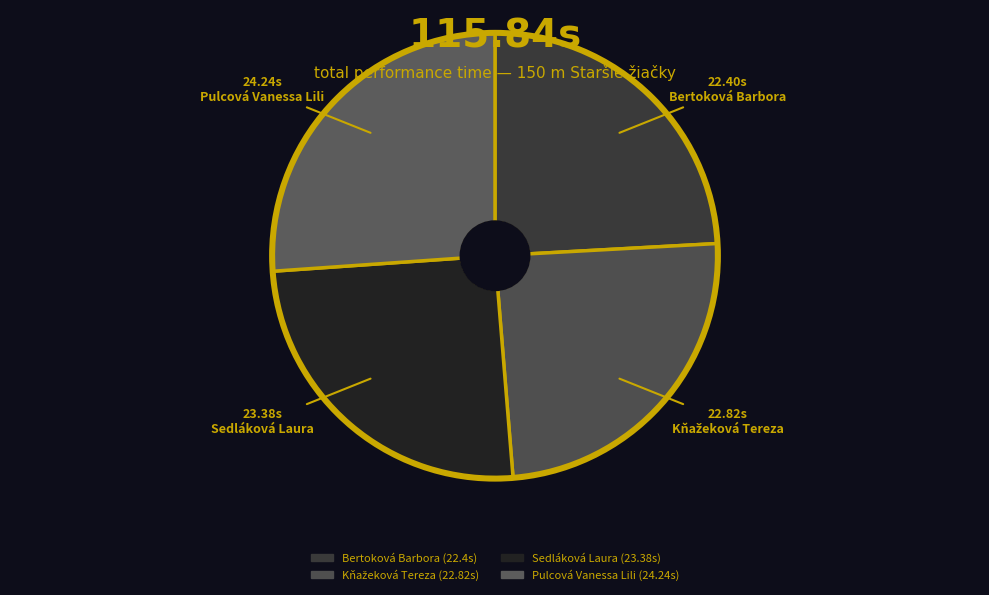

What is the ratio of the value at Bertoková Barbora to the value at Kňažeková Tereza?

1.0